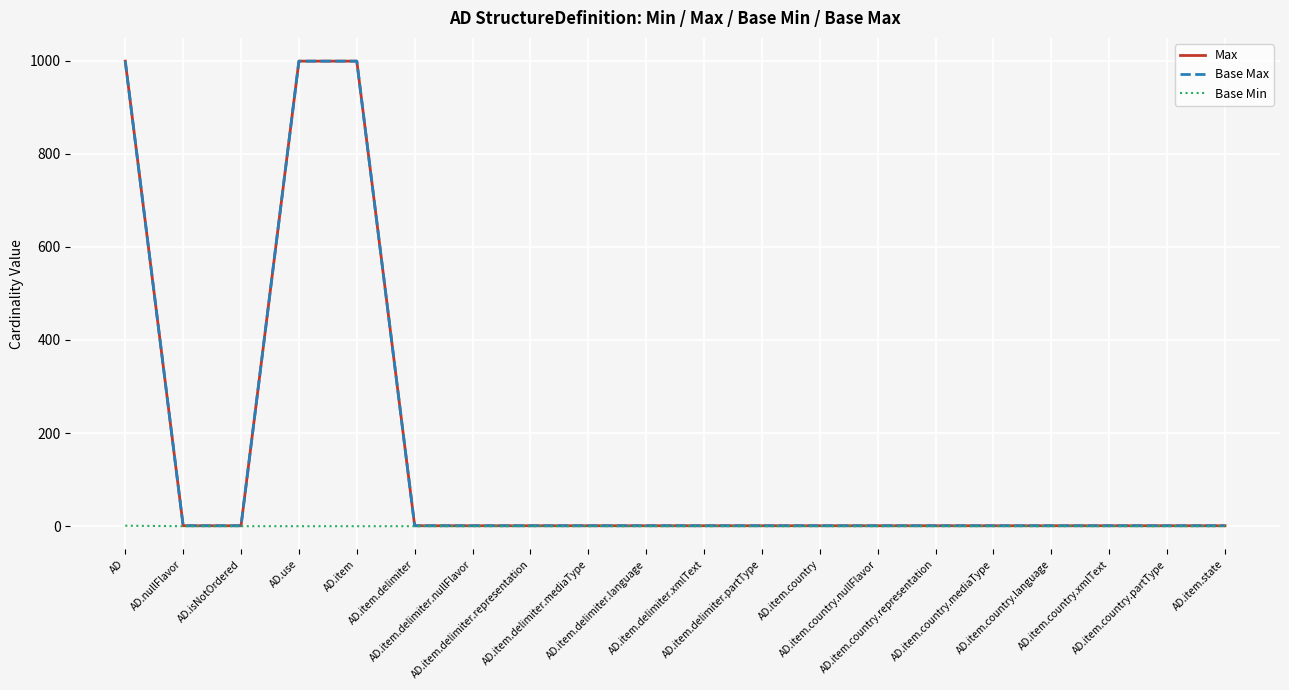

What position from the right is AD.item.delimiter.language?

11